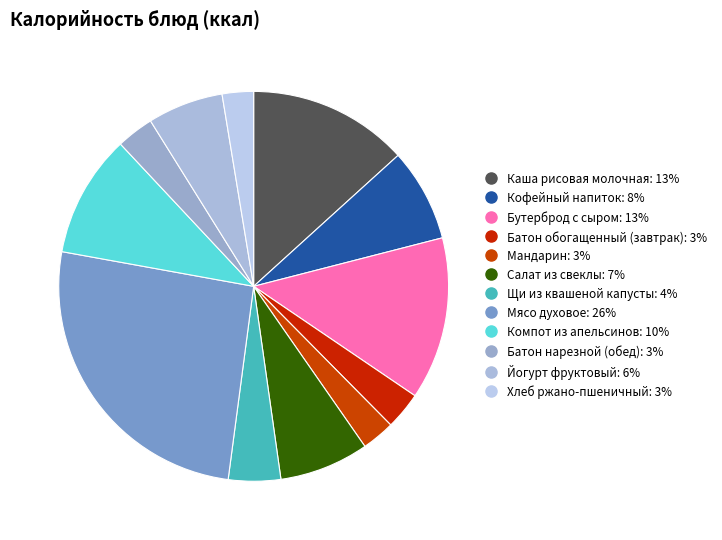

How many segments does this pie chart have?

12